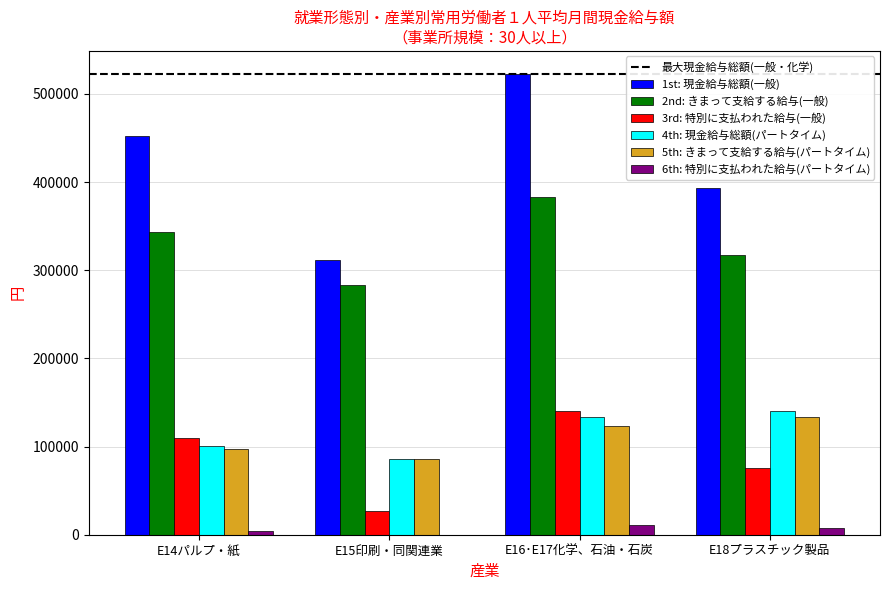

What is the maximum value shown in the chart?

522613